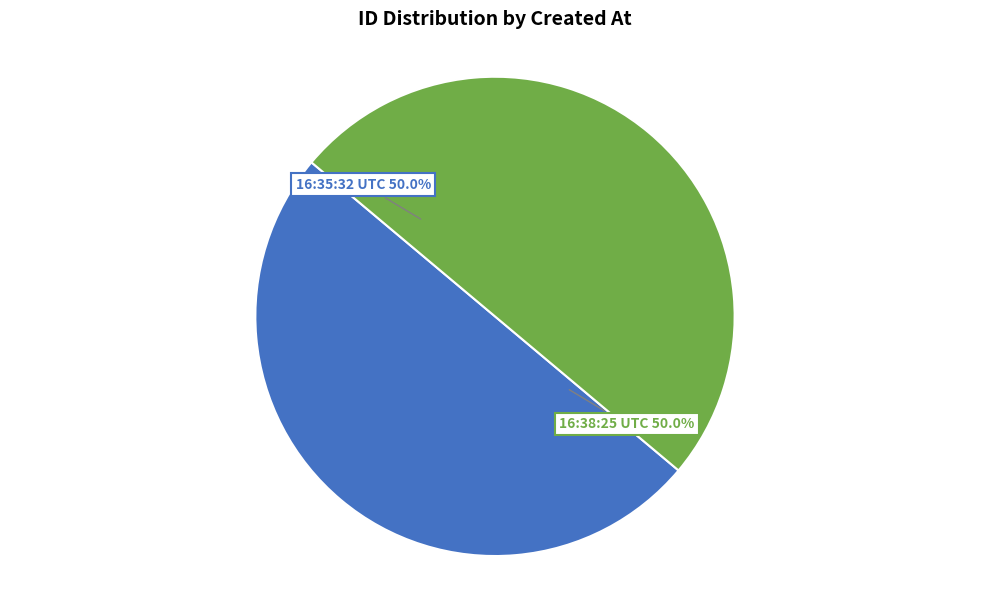

What portion of the pie excludes 16:38:25 UTC?

50.0%